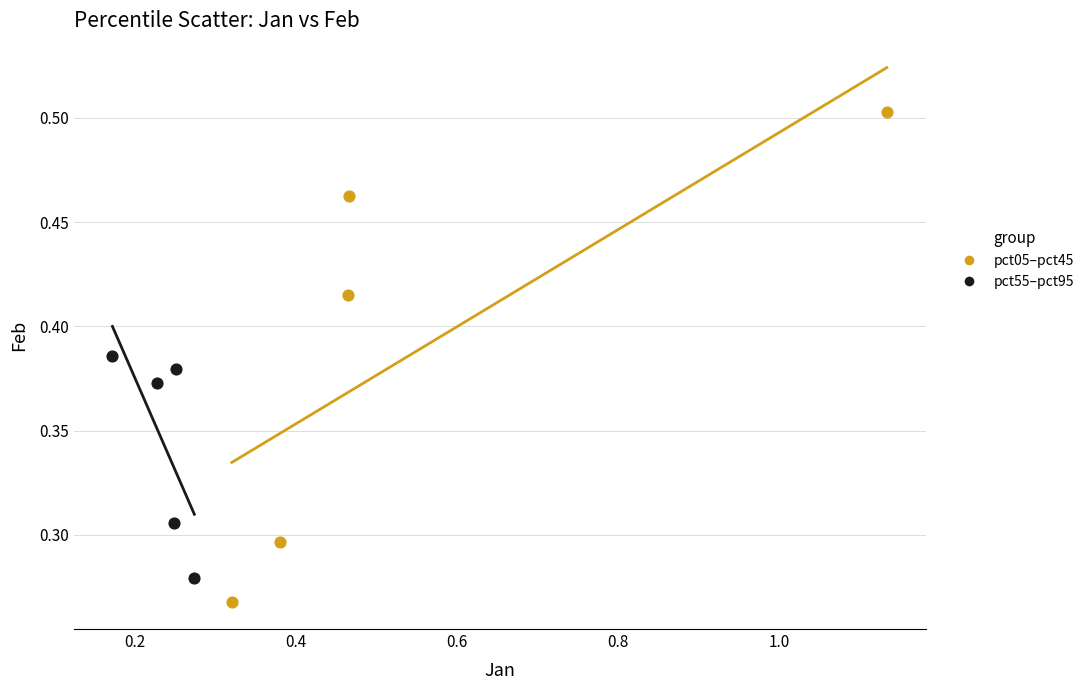

Which series reaches the maximum Y coordinate?

pct05–pct45